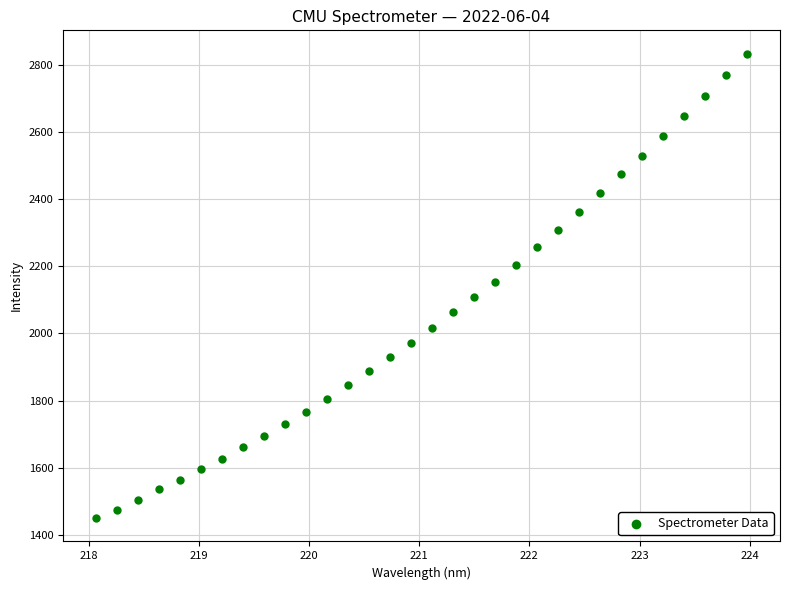

What is the range of Y values (max minus min)?

1384.9